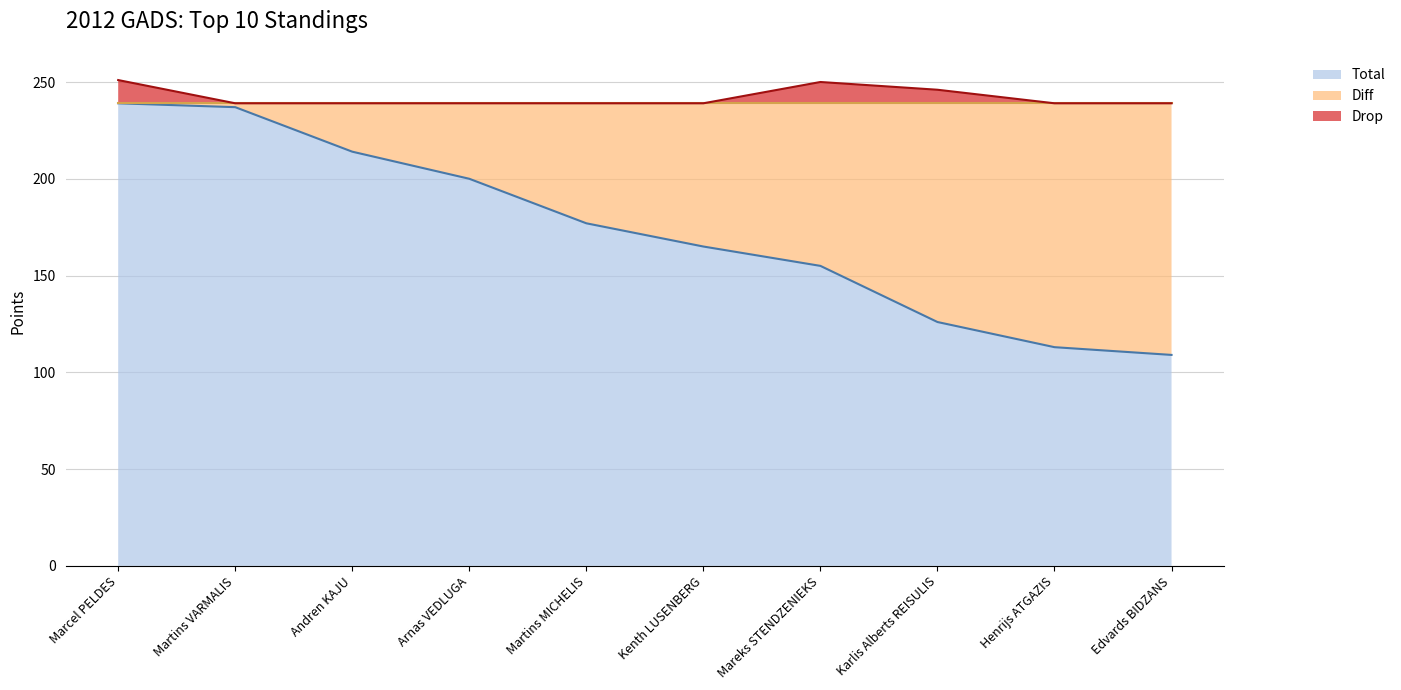

What is the label of the 7th point from the right?

Arnas VEDLUGA